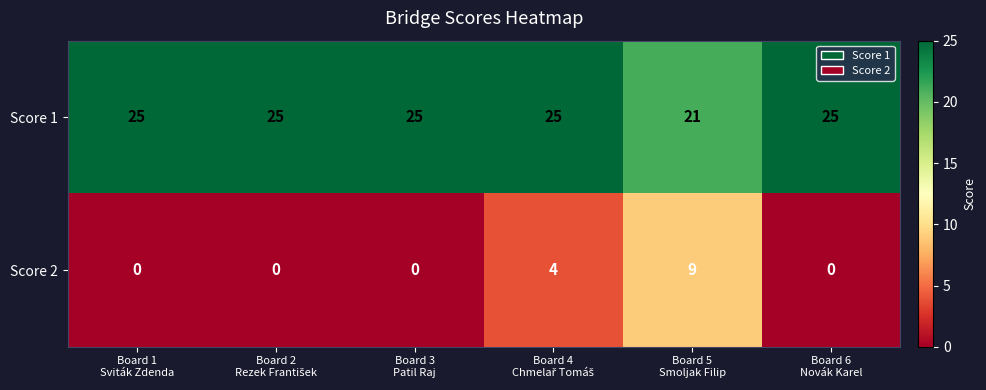

Which series has the largest total across all categories?

Score 1